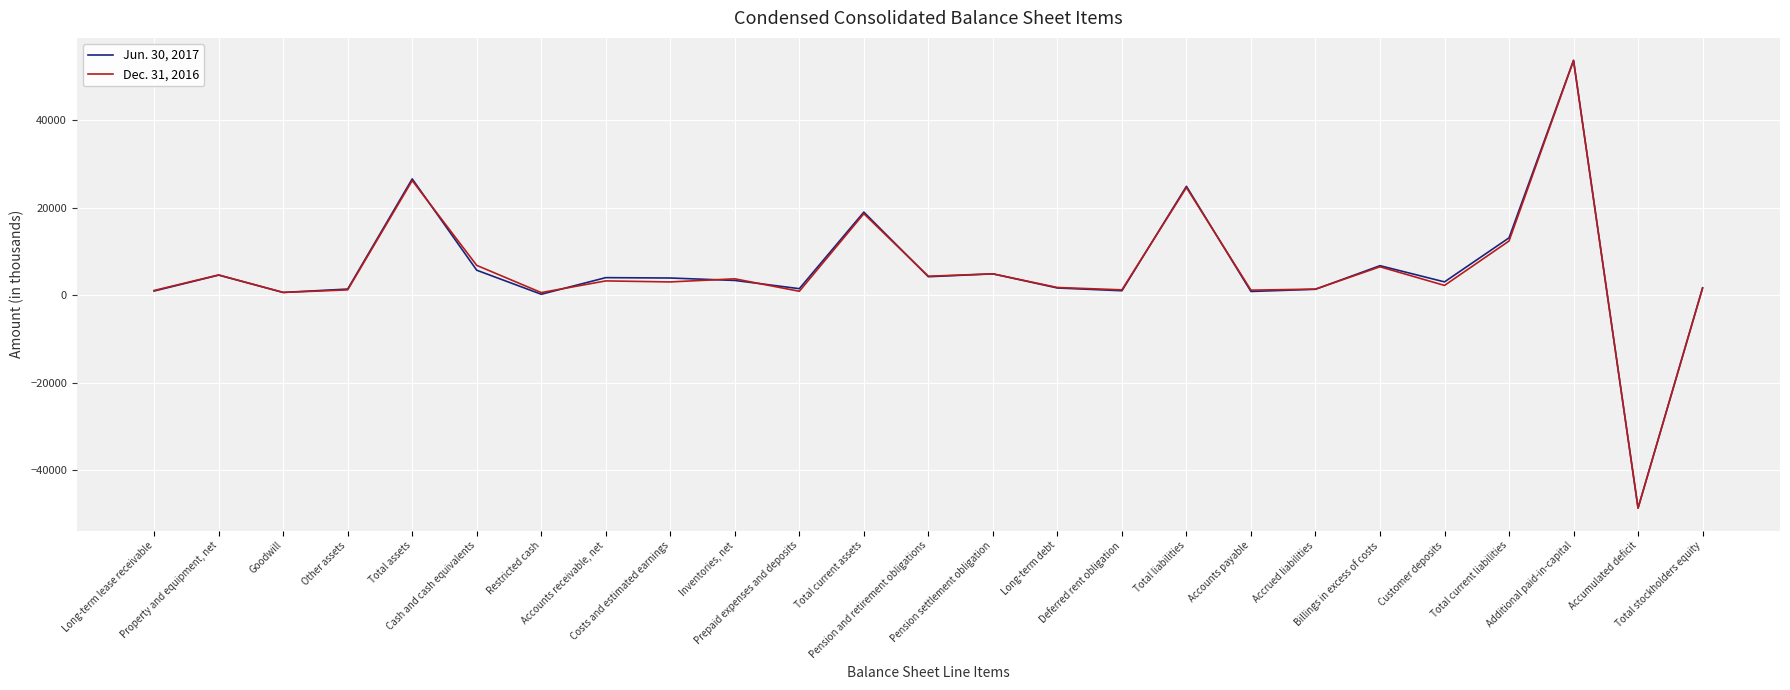

How many positive values does the Dec. 31, 2016 series have?

24